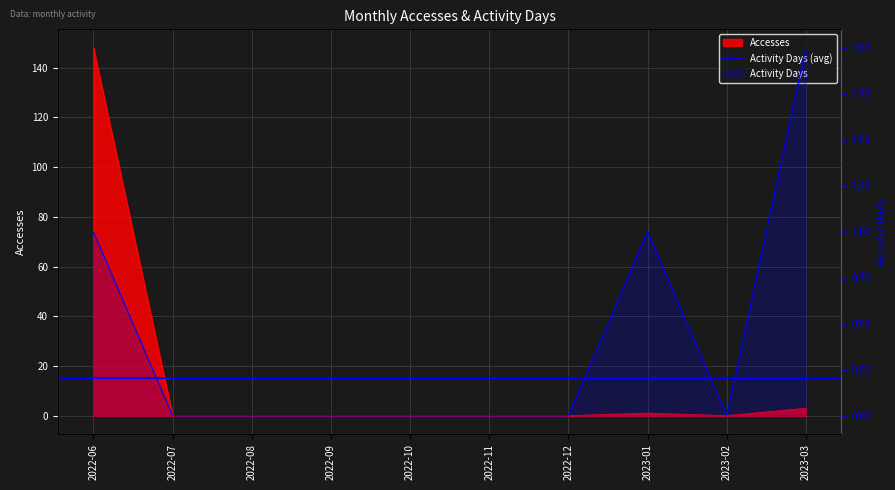

What position from the left is 2022-11?

6